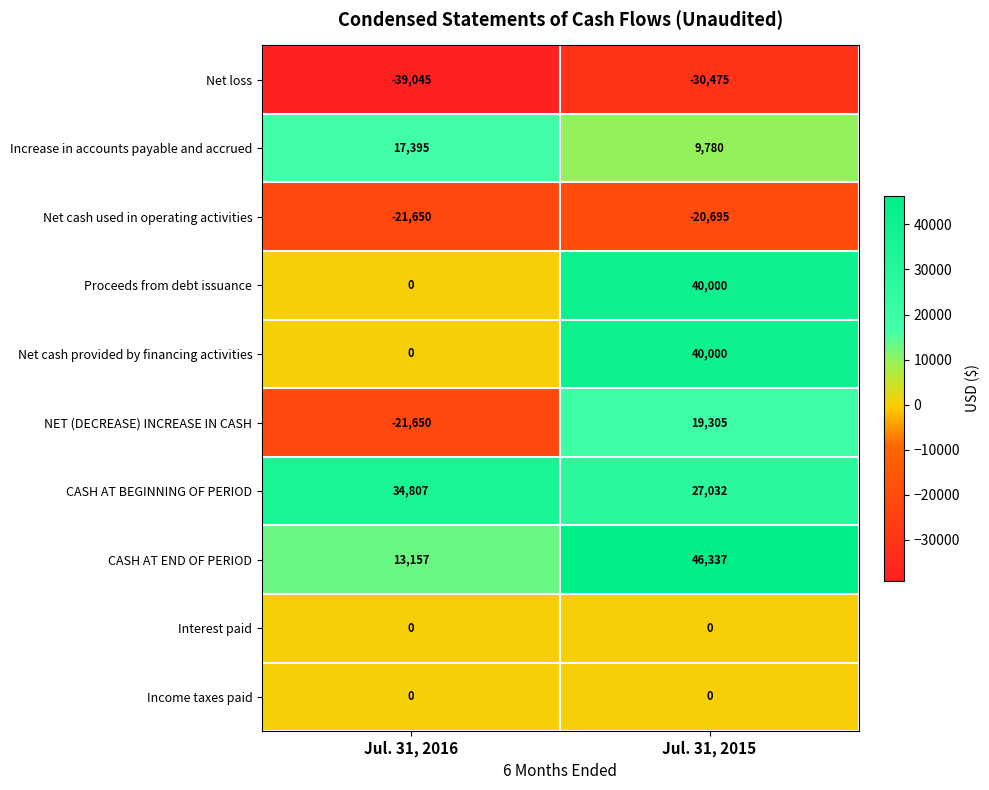

Between Jul. 31, 2016 and Jul. 31, 2015, which series saw the biggest shift?

NET (DECREASE) INCREASE IN CASH